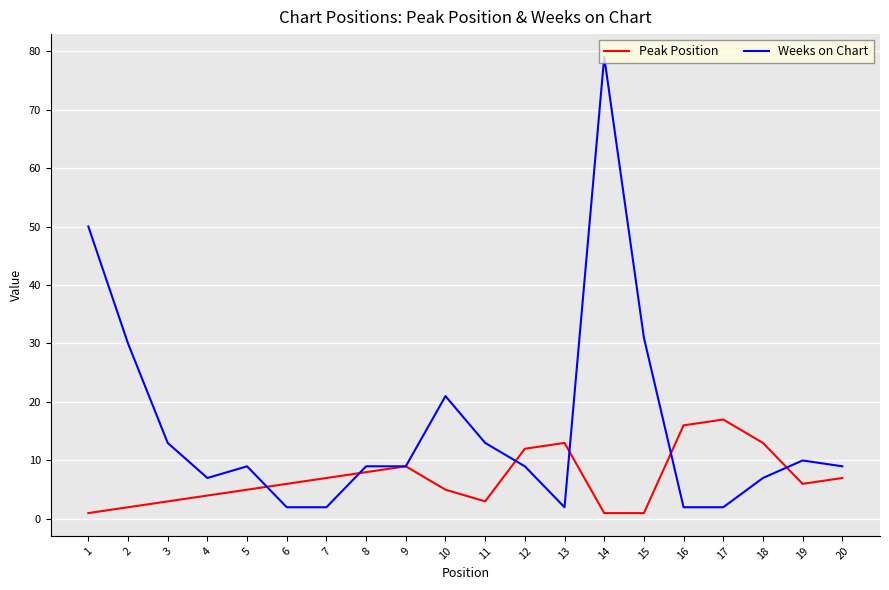

At which category does Peak Position reach its first local peak?

9